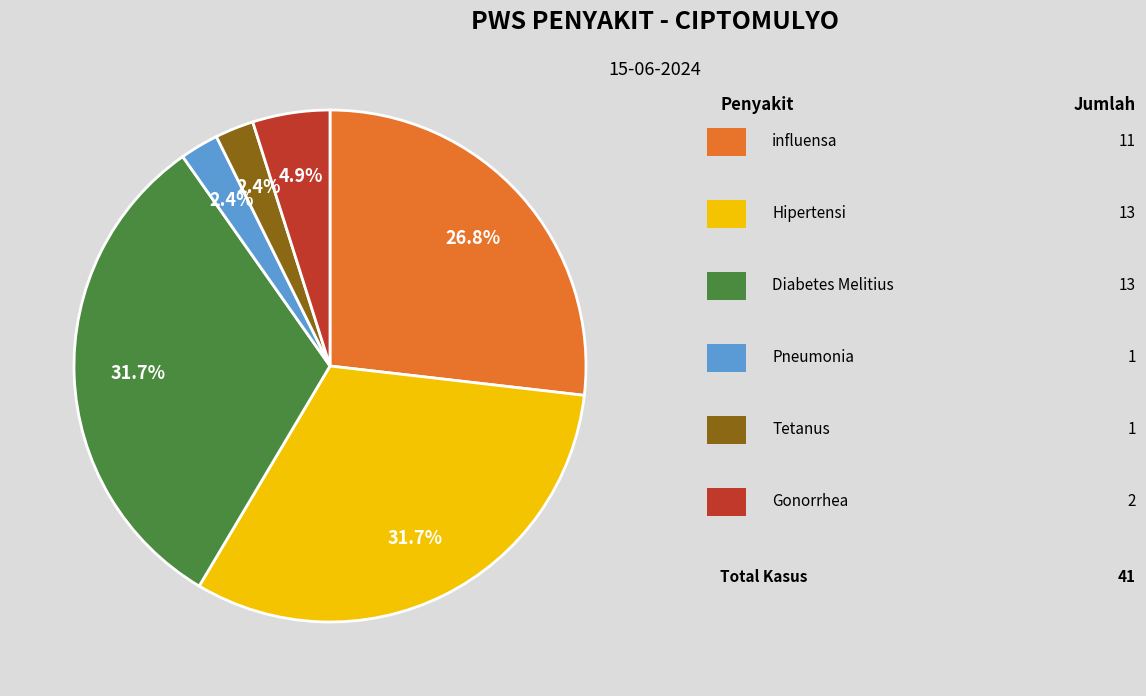

Is there a majority slice in this chart?

No